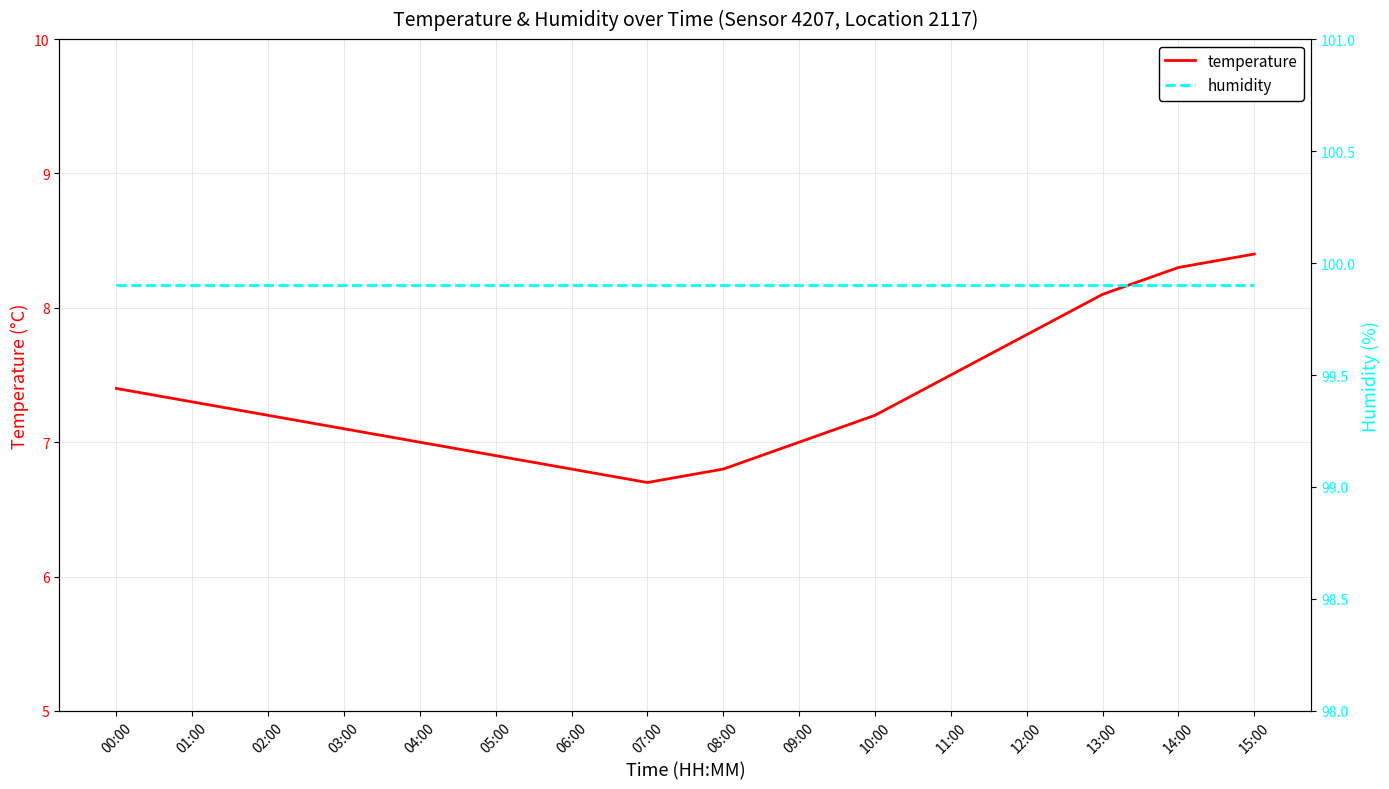

Is the value of temperature at 14:00 greater than the value of humidity at 04:00?

No